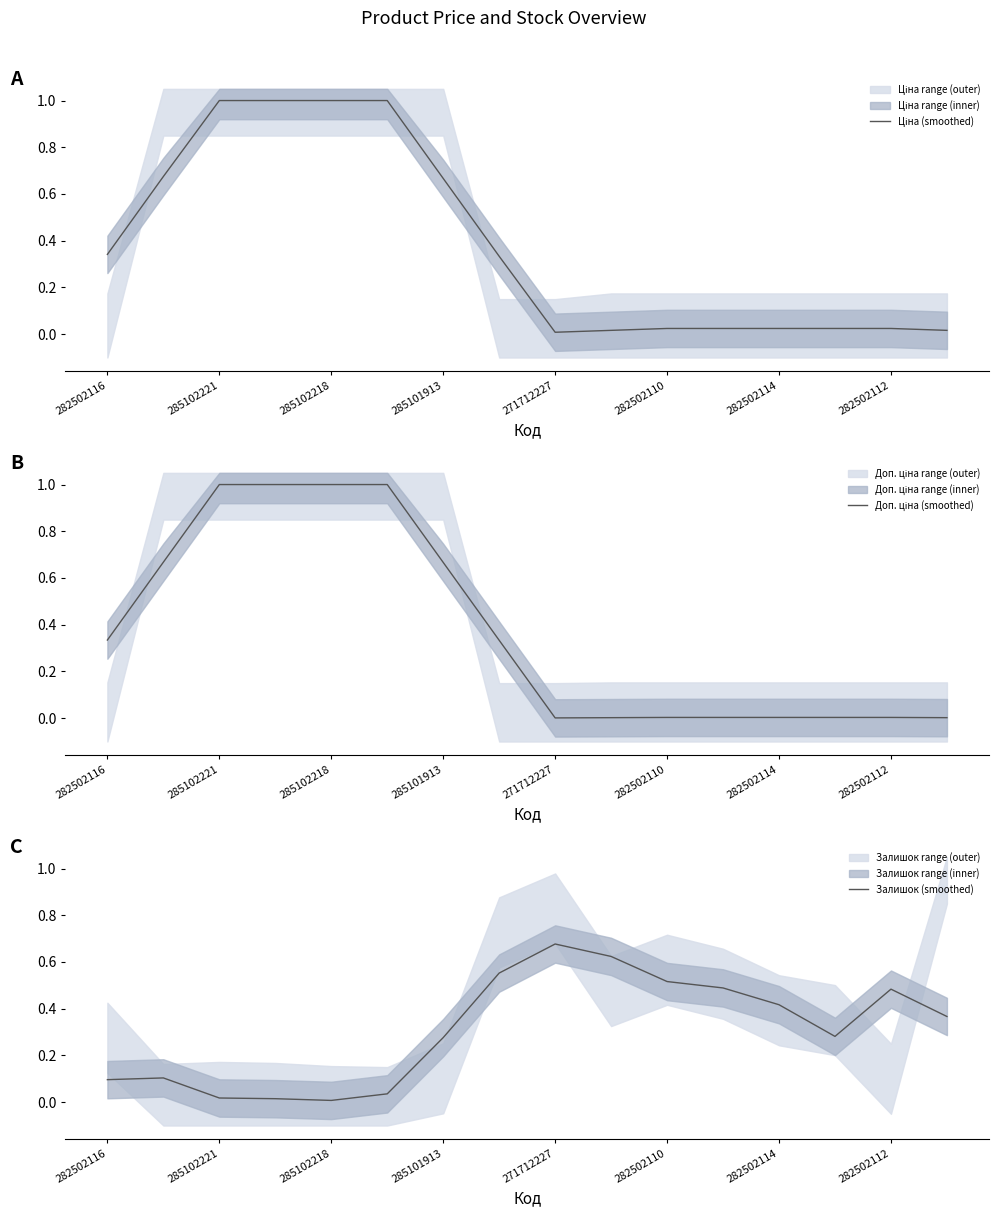

Reading right to left, transcribe all the data shown in this chart.

Ціна (smoothed): 0.0	0.0	0.0	0.0	0.0	0.0	0.0	0.0	0.3	0.7	1.0	1.0	1.0	1.0	0.7	0.3
Доп. ціна (smoothed): 0.0	0.0	0.0	0.0	0.0	0.0	0.0	0.0	0.3	0.7	1.0	1.0	1.0	1.0	0.7	0.3
Залишок (smoothed): 0.4	0.5	0.3	0.4	0.5	0.5	0.6	0.7	0.6	0.3	0.0	0.0	0.0	0.0	0.1	0.1